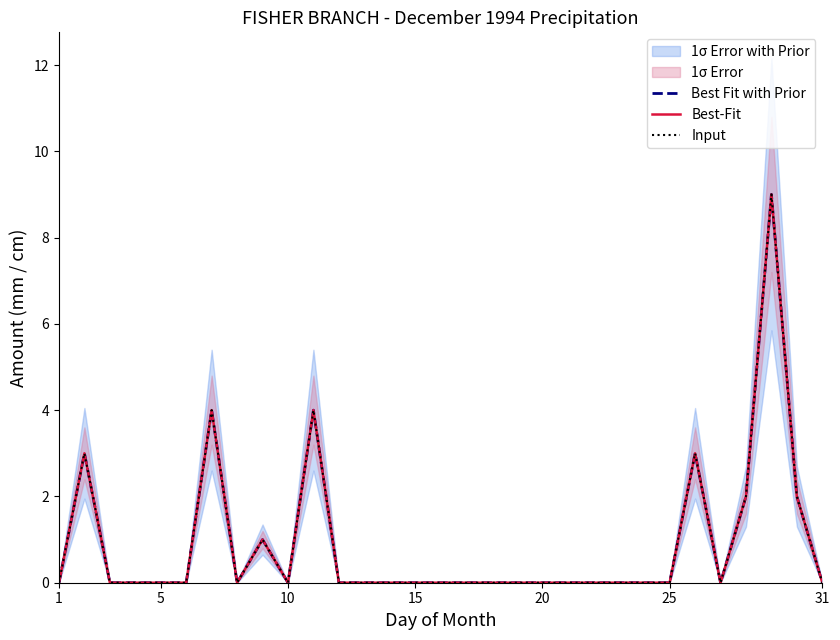

Reading right to left, transcribe all the data shown in this chart.

Best Fit with Prior: 0	2	9	2	0	3	0	0	0	0	0	0	0	0	0	0	0	0	0	0	4	0	1	0	4	0	0	0	0	3	0
Best-Fit: 0	2	9	2	0	3	0	0	0	0	0	0	0	0	0	0	0	0	0	0	4	0	1	0	4	0	0	0	0	3	0
Input: 0	2	9	2	0	3	0	0	0	0	0	0	0	0	0	0	0	0	0	0	4	0	1	0	4	0	0	0	0	3	0